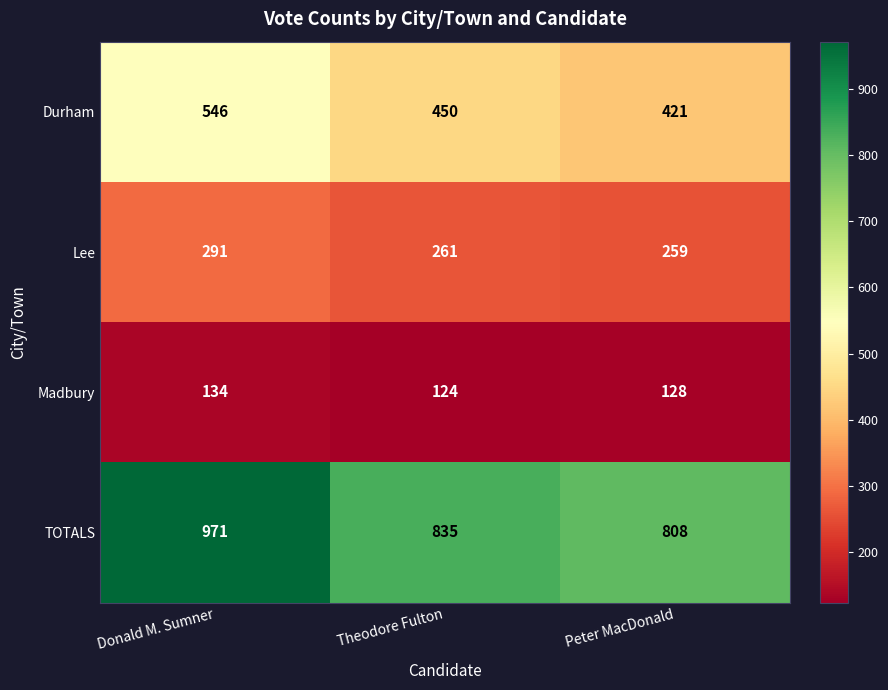

List the labels in order of Madbury value, largest first.

Donald M. Sumner, Peter MacDonald, Theodore Fulton